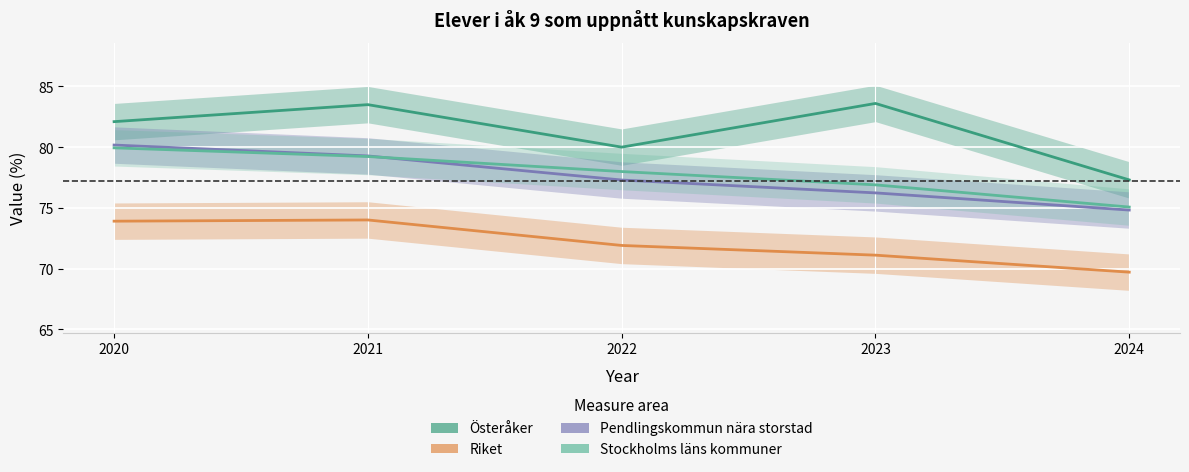

True or false: Stockholms läns kommuner has a value of 76.9 at 2023.

True